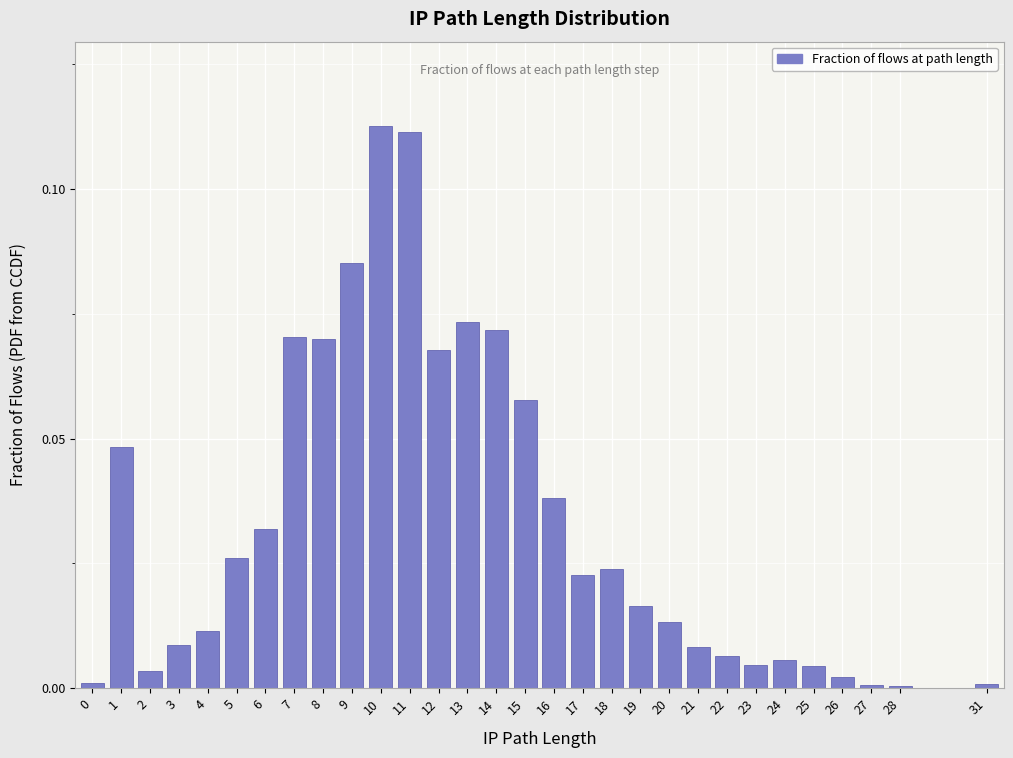

Is it true that the value at 1 is 0.0?

True